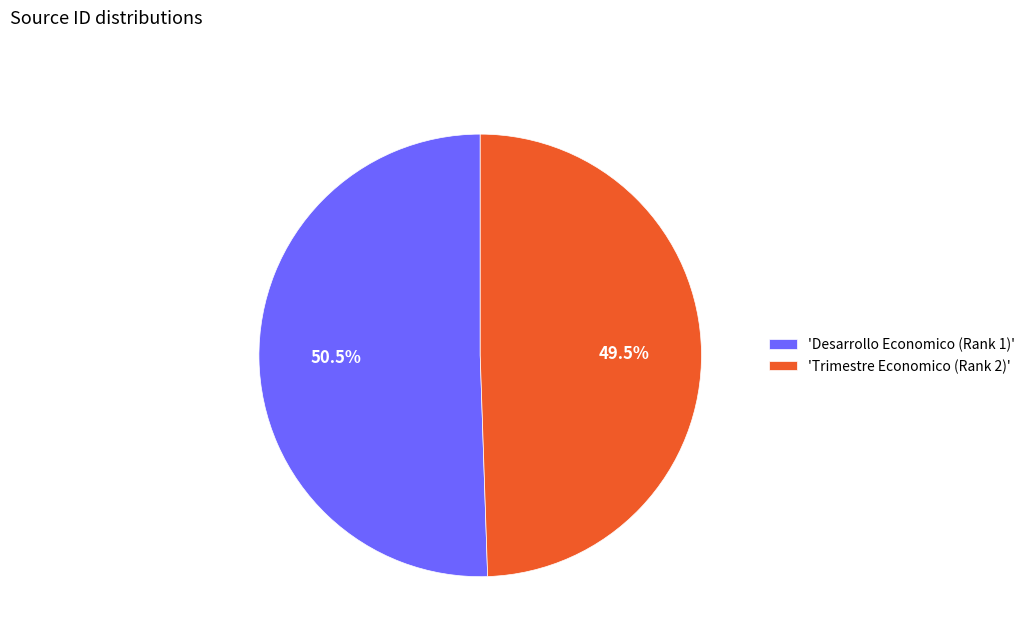

Which slice is the largest?

'Desarrollo Economico (Rank 1)'